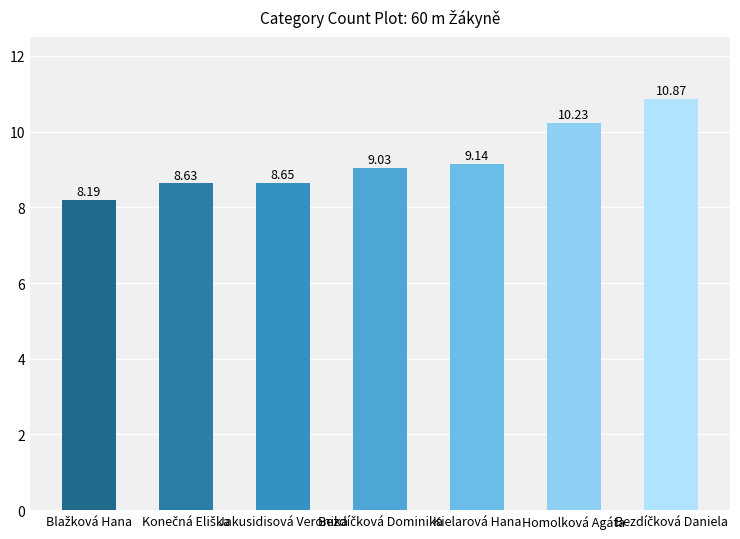

What is the average value?

9.2